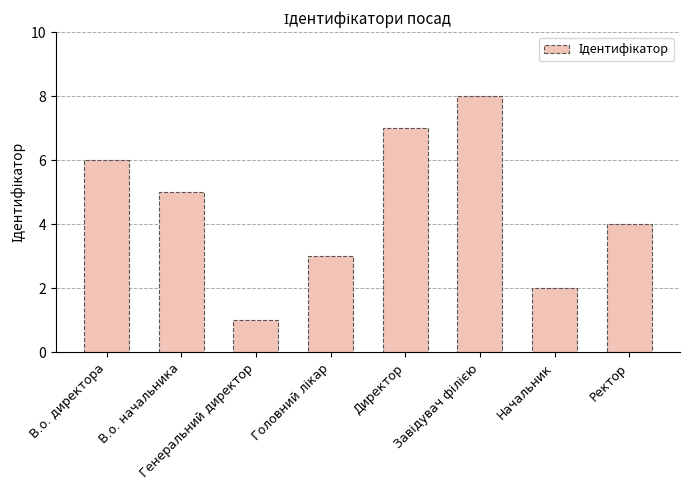

The value at Генеральний директор is 2. True or false?

False